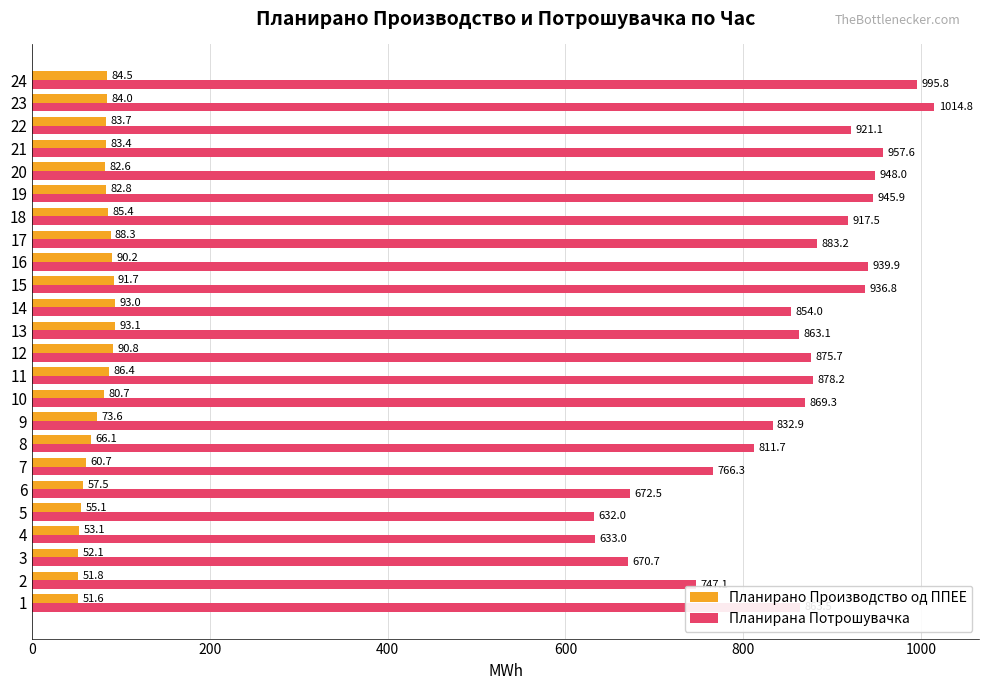

How many data points does each series have?

24